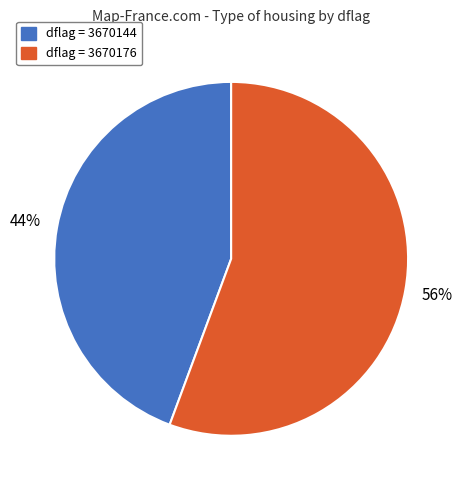

To the nearest percent, what percentage of the pie is dflag = 3670144?

44%